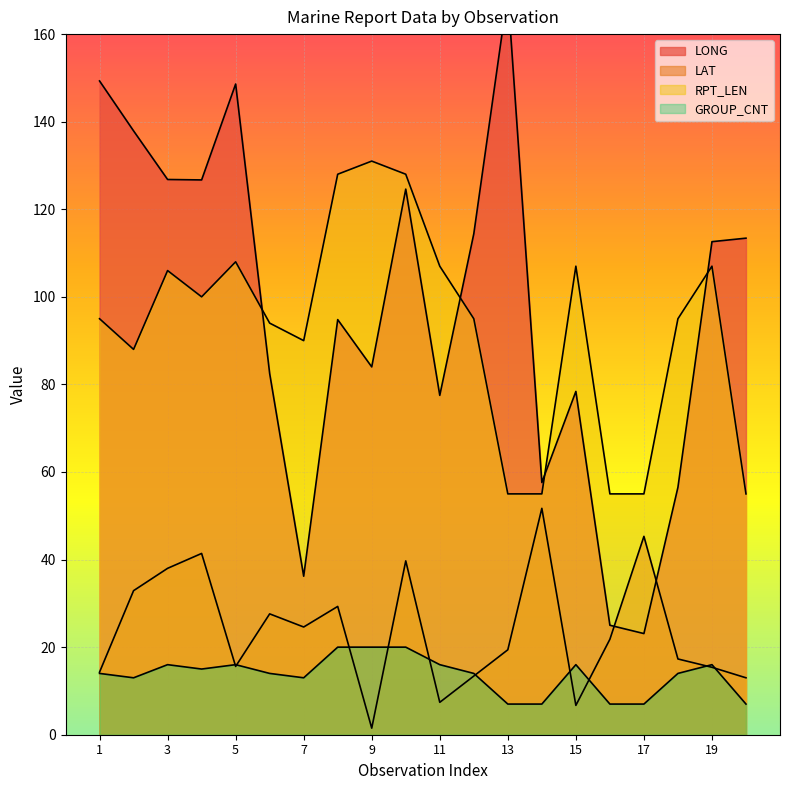

Reading right to left, list all the values displayed in this chart.

LONG: 113.4	112.6	56.5	23.1	25.0	78.4	57.6	169.4	114.4	77.5	124.6	84.0	94.8	36.2	82.5	148.6	126.7	126.8	137.9	149.3
LAT: 13.0	15.4	17.3	45.3	21.8	6.7	51.7	19.4	13.4	7.4	39.7	1.5	29.3	24.6	27.6	15.6	41.4	38.0	32.9	14.3
RPT_LEN: 55.0	107.0	95.0	55.0	55.0	107.0	55.0	55.0	95.0	107.0	128.0	131.0	128.0	90.0	94.0	108.0	100.0	106.0	88.0	95.0
GROUP_CNT: 7.0	16.0	14.0	7.0	7.0	16.0	7.0	7.0	14.0	16.0	20.0	20.0	20.0	13.0	14.0	16.0	15.0	16.0	13.0	14.0